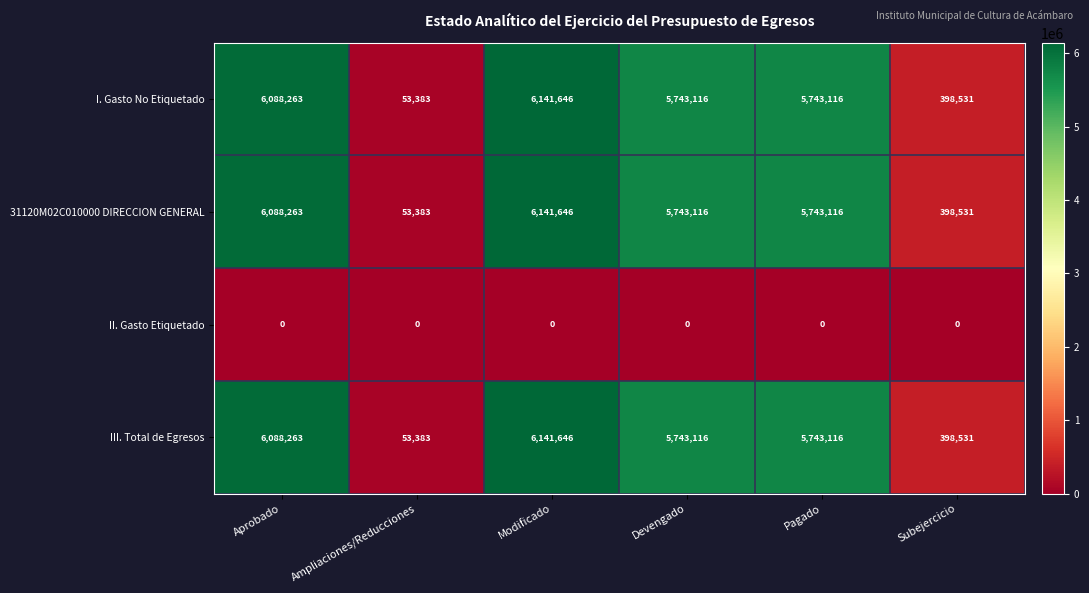

What is the spread (max minus min) of values at Devengado?

5743116